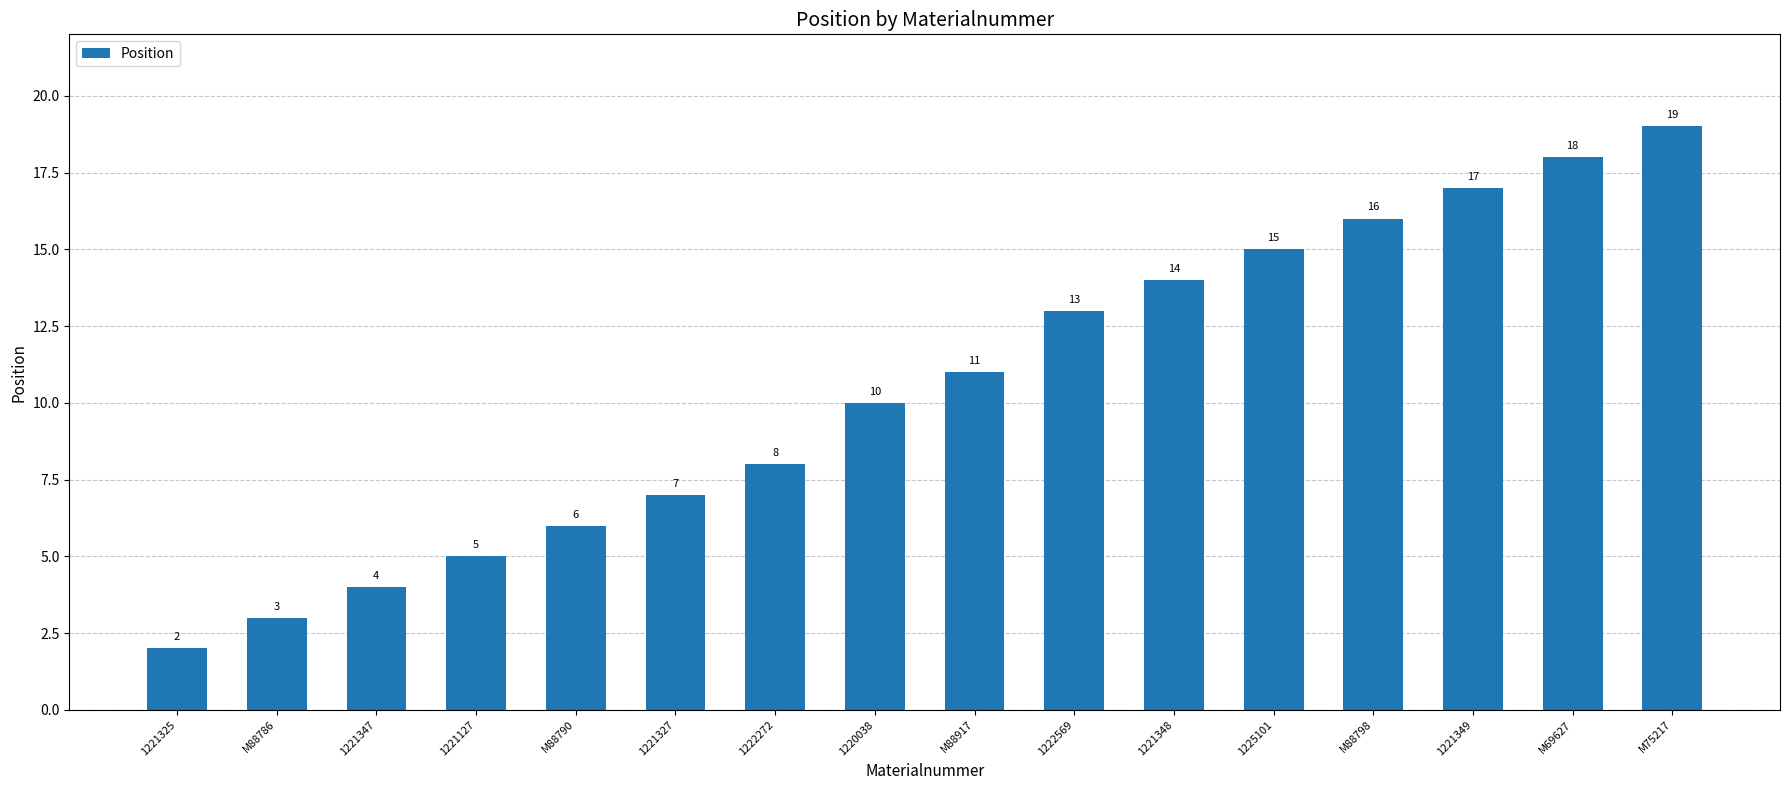

What position from the left is 1220038?

8